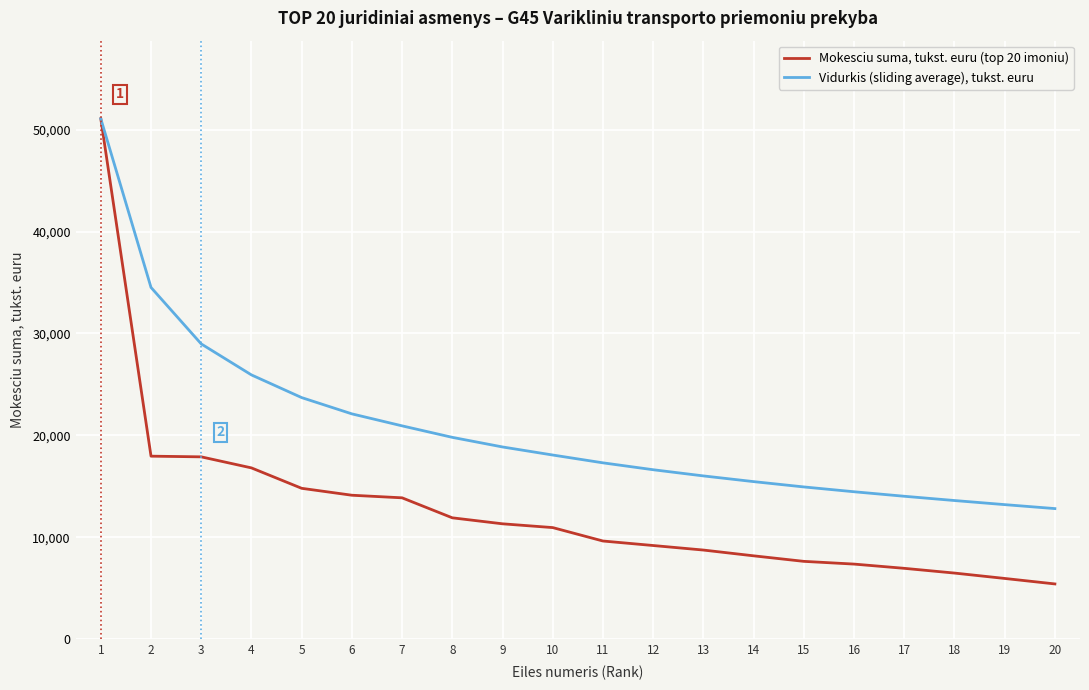

What is the approximate value of Mokesciu suma, tukst. euru (top 20 imoniu) at 17?

6958.0